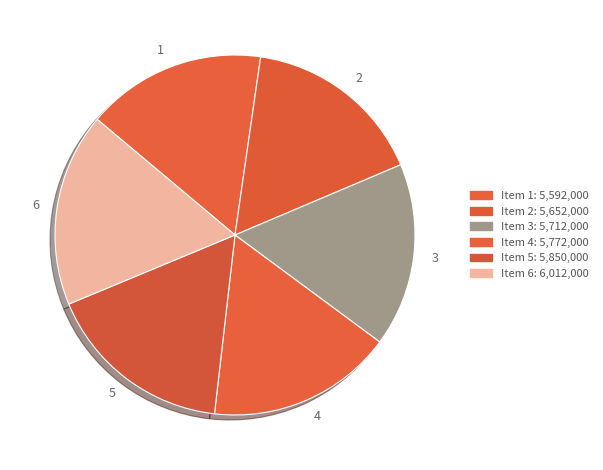

Does any single category account for the majority?

No